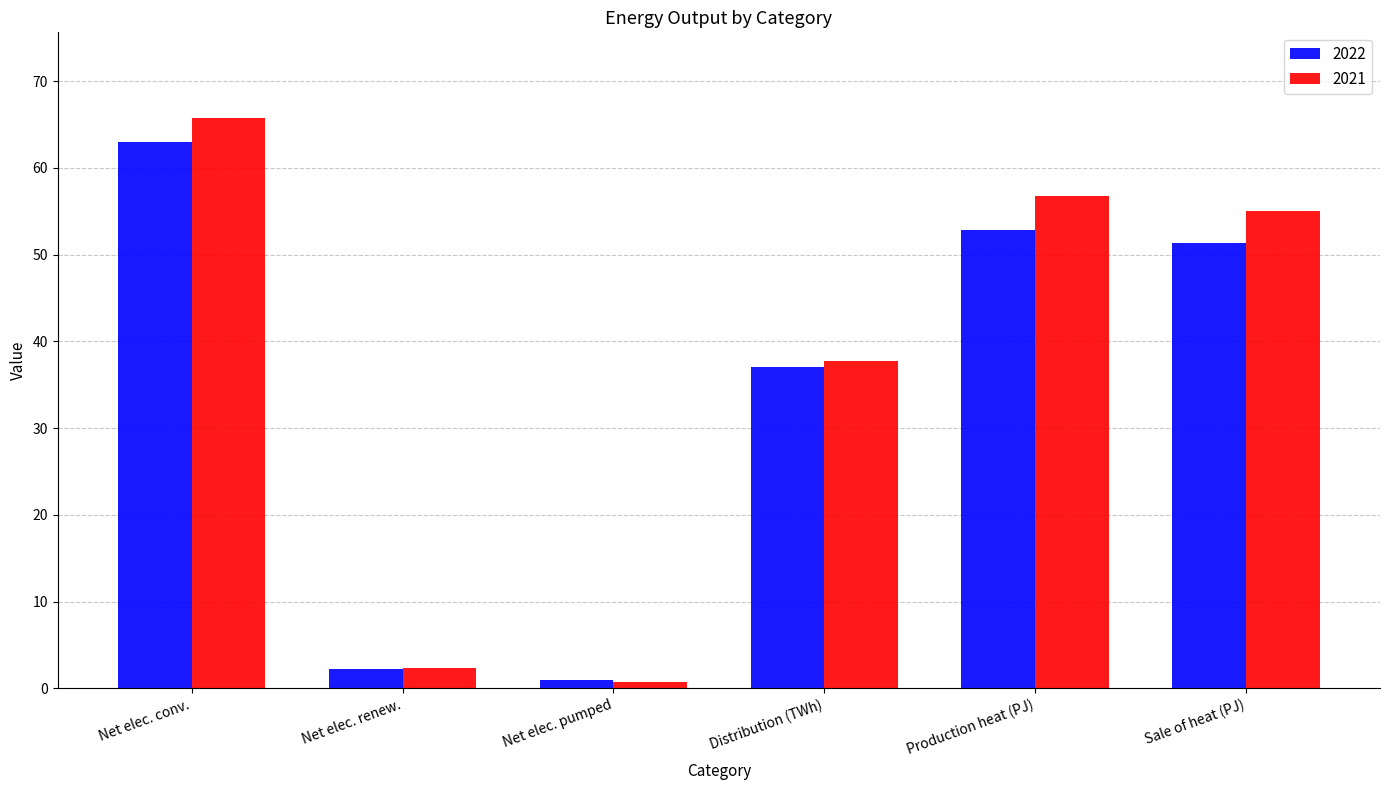

What is the value of the 2021 bar at the 5th from the left?

56.8